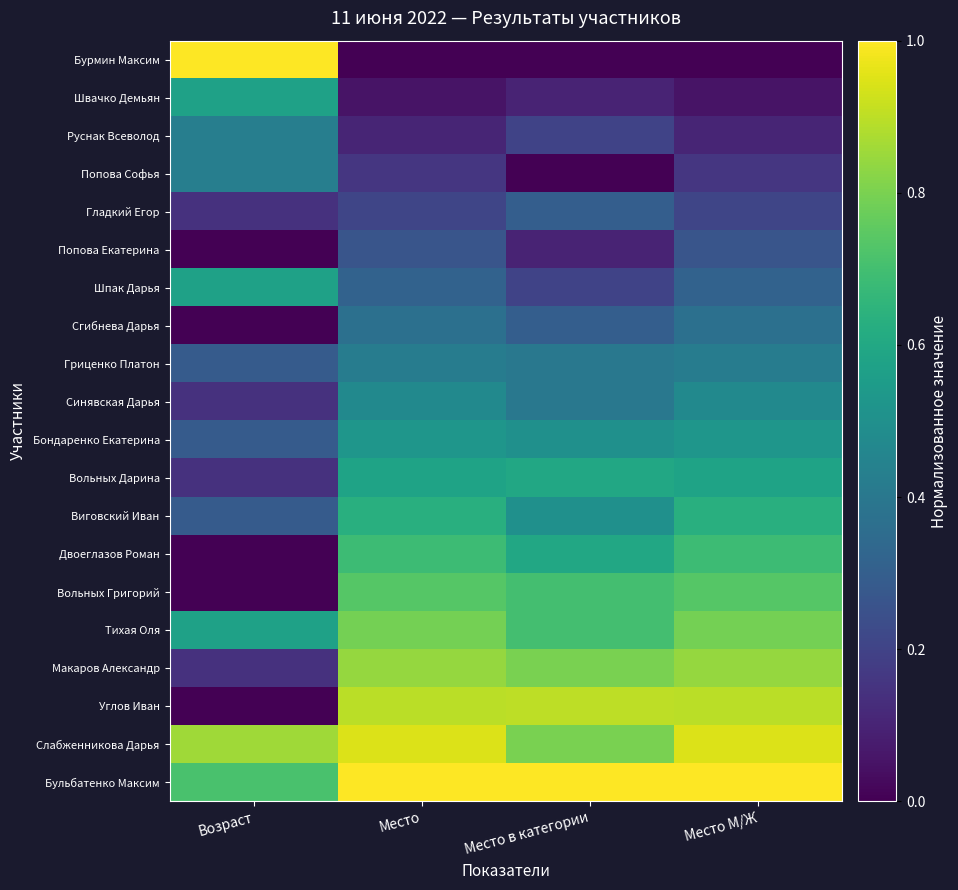

Reading right to left, what are all the values shown in this chart?

Бурмин Максим: Место М/Ж=0.0	Место в категории=0.0	Место=0.0	Возраст=1.0
Швачко Демьян: Место М/Ж=0.1	Место в категории=0.1	Место=0.1	Возраст=0.6
Руснак Всеволод: Место М/Ж=0.1	Место в категории=0.2	Место=0.1	Возраст=0.4
Попова Софья: Место М/Ж=0.2	Место в категории=0.0	Место=0.2	Возраст=0.4
Гладкий Егор: Место М/Ж=0.2	Место в категории=0.3	Место=0.2	Возраст=0.1
Попова Екатерина: Место М/Ж=0.3	Место в категории=0.1	Место=0.3	Возраст=0.0
Шпак Дарья: Место М/Ж=0.3	Место в категории=0.2	Место=0.3	Возраст=0.6
Сгибнева Дарья: Место М/Ж=0.4	Место в категории=0.3	Место=0.4	Возраст=0.0
Гриценко Платон: Место М/Ж=0.4	Место в категории=0.4	Место=0.4	Возраст=0.3
Синявская Дарья: Место М/Ж=0.5	Место в категории=0.4	Место=0.5	Возраст=0.1
Бондаренко Екатерина: Место М/Ж=0.5	Место в категории=0.5	Место=0.5	Возраст=0.3
Вольных Дарина: Место М/Ж=0.6	Место в категории=0.6	Место=0.6	Возраст=0.1
Виговский Иван: Место М/Ж=0.6	Место в категории=0.5	Место=0.6	Возраст=0.3
Двоеглазов Роман: Место М/Ж=0.7	Место в категории=0.6	Место=0.7	Возраст=0.0
Вольных Григорий: Место М/Ж=0.7	Место в категории=0.7	Место=0.7	Возраст=0.0
Тихая Оля: Место М/Ж=0.8	Место в категории=0.7	Место=0.8	Возраст=0.6
Макаров Александр: Место М/Ж=0.8	Место в категории=0.8	Место=0.8	Возраст=0.1
Углов Иван: Место М/Ж=0.9	Место в категории=0.9	Место=0.9	Возраст=0.0
Слабженникова Дарья: Место М/Ж=0.9	Место в категории=0.8	Место=0.9	Возраст=0.9
Бульбатенко Максим: Место М/Ж=1.0	Место в категории=1.0	Место=1.0	Возраст=0.7